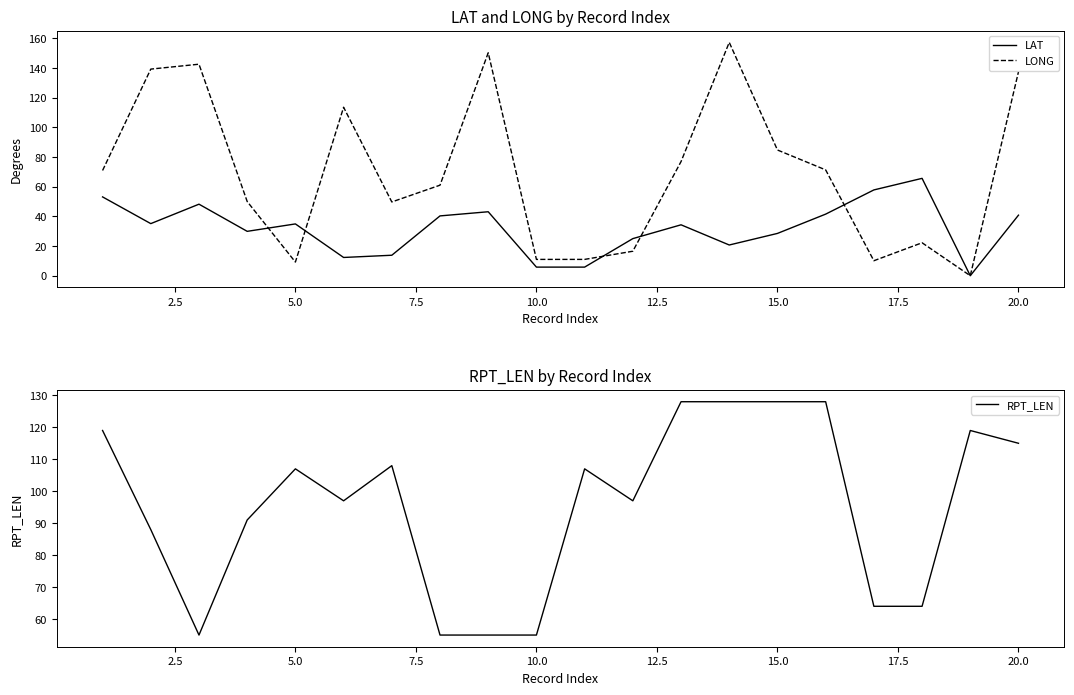

The RPT_LEN series shows 24.3 at 5.0. True or false?

False